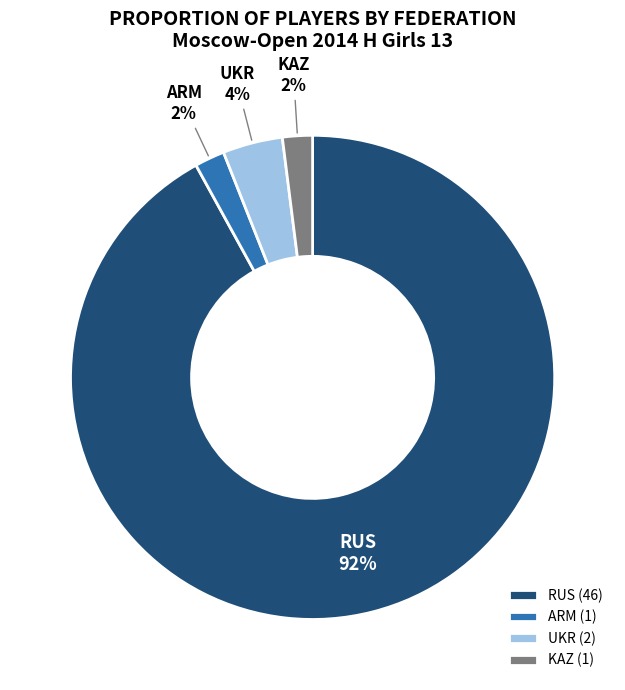

Does any single category account for the majority?

Yes